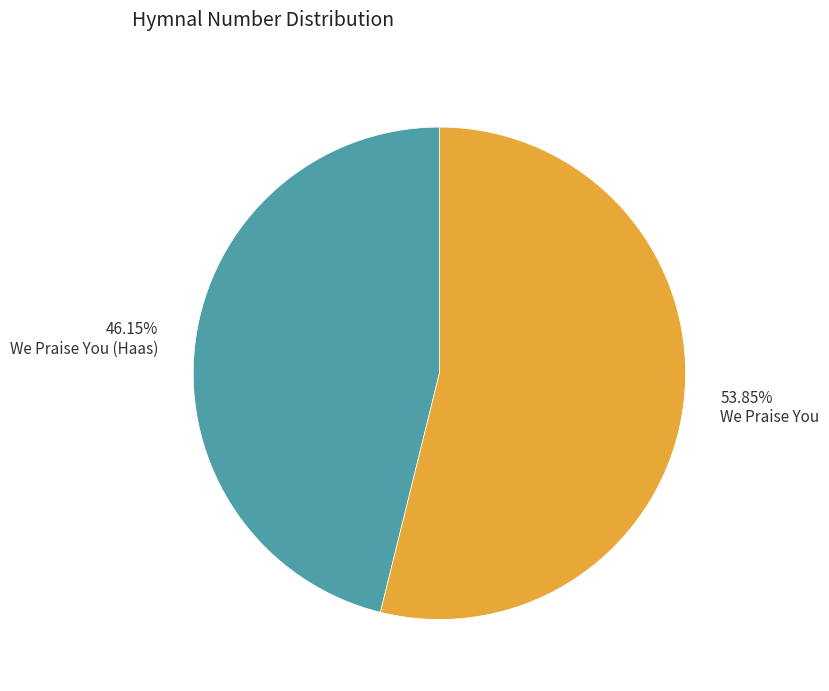

Approximately how many times larger is the value at 46.15% We Praise You (Haas) compared to 53.85% We Praise You?

0.9